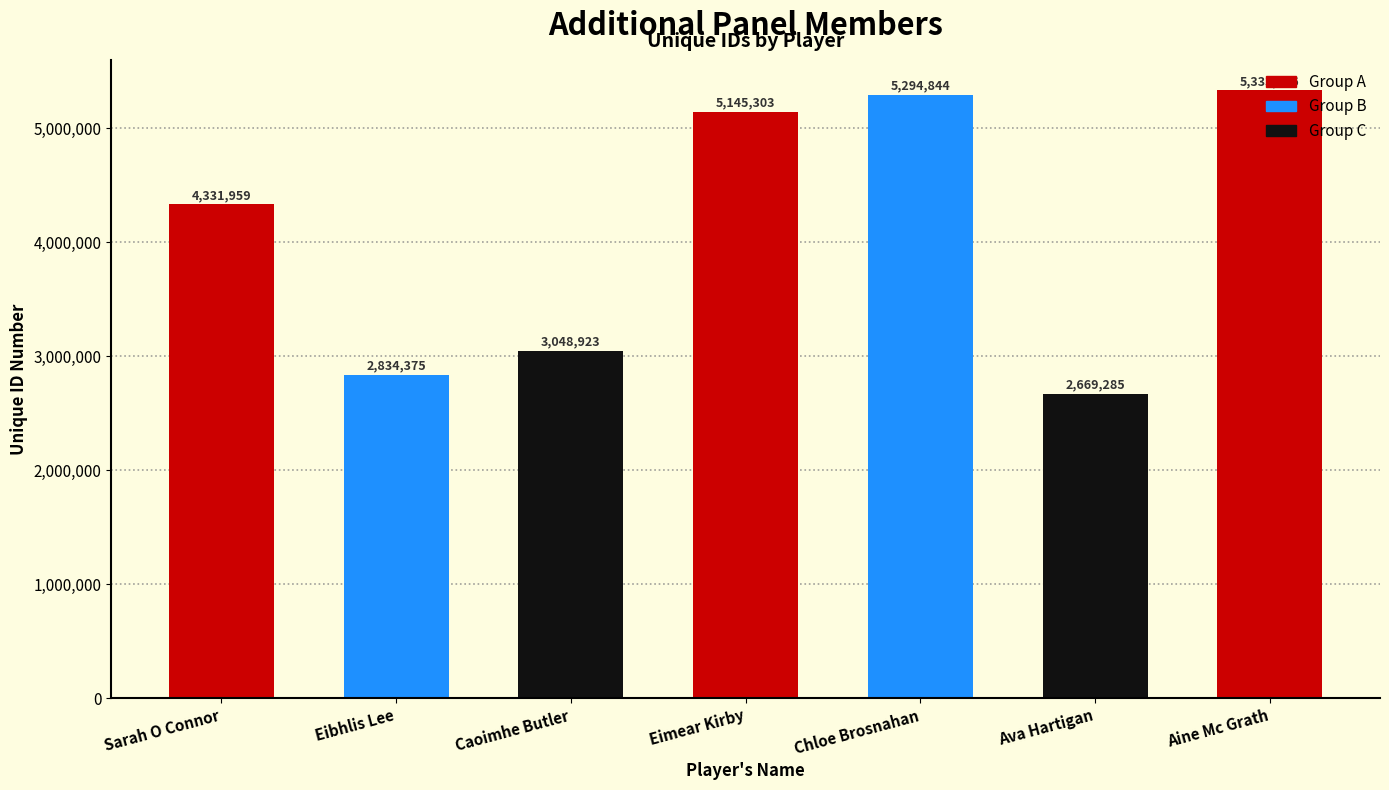

What is the label of the 3rd bar from the right?

Chloe Brosnahan